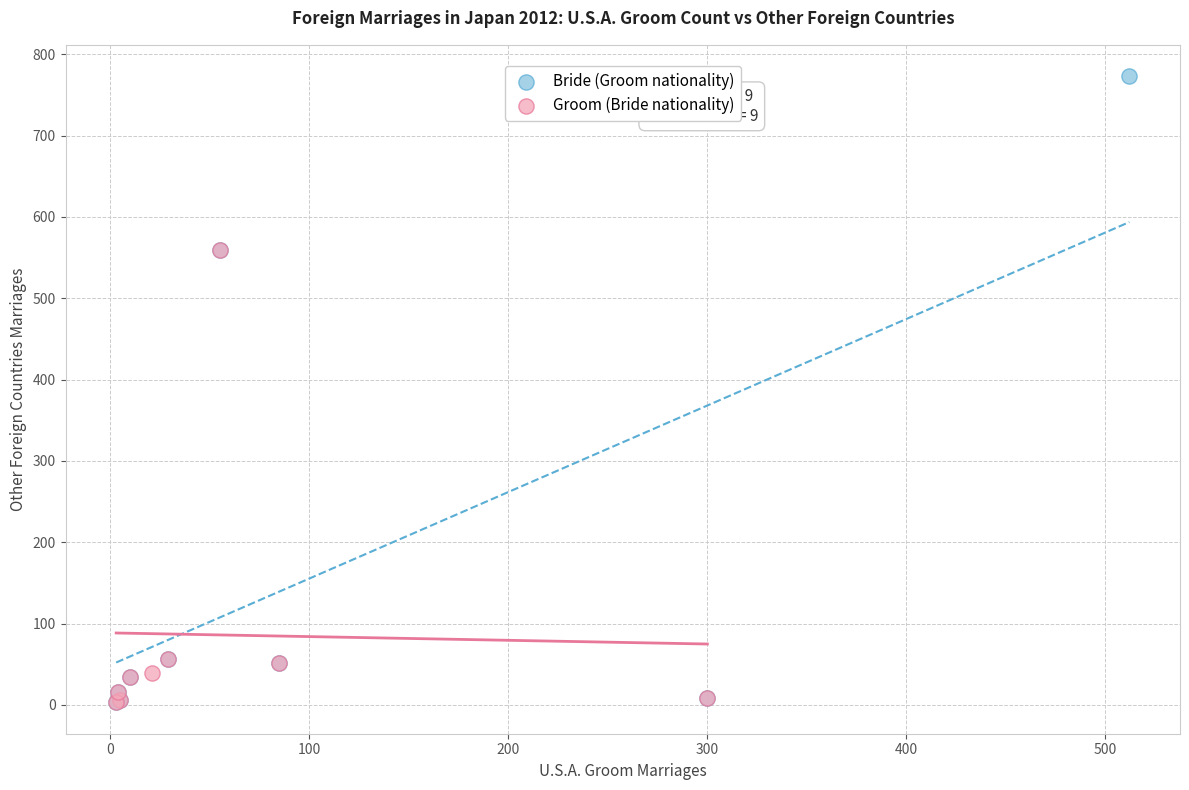

Which series has the widest spread of Y values?

Bride (Groom nationality)